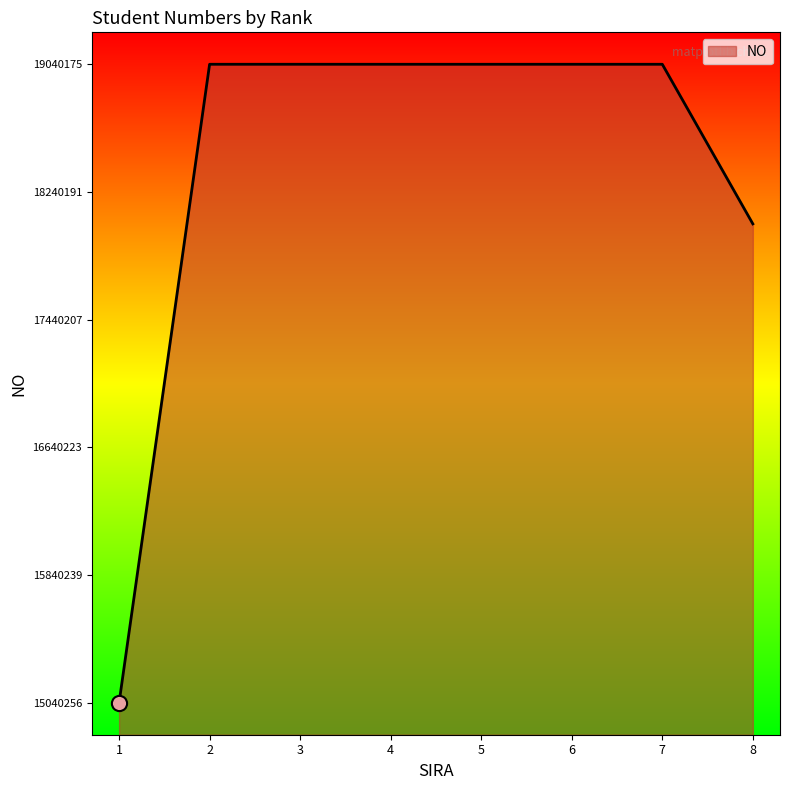

Between 8 and 3, which is larger?

3